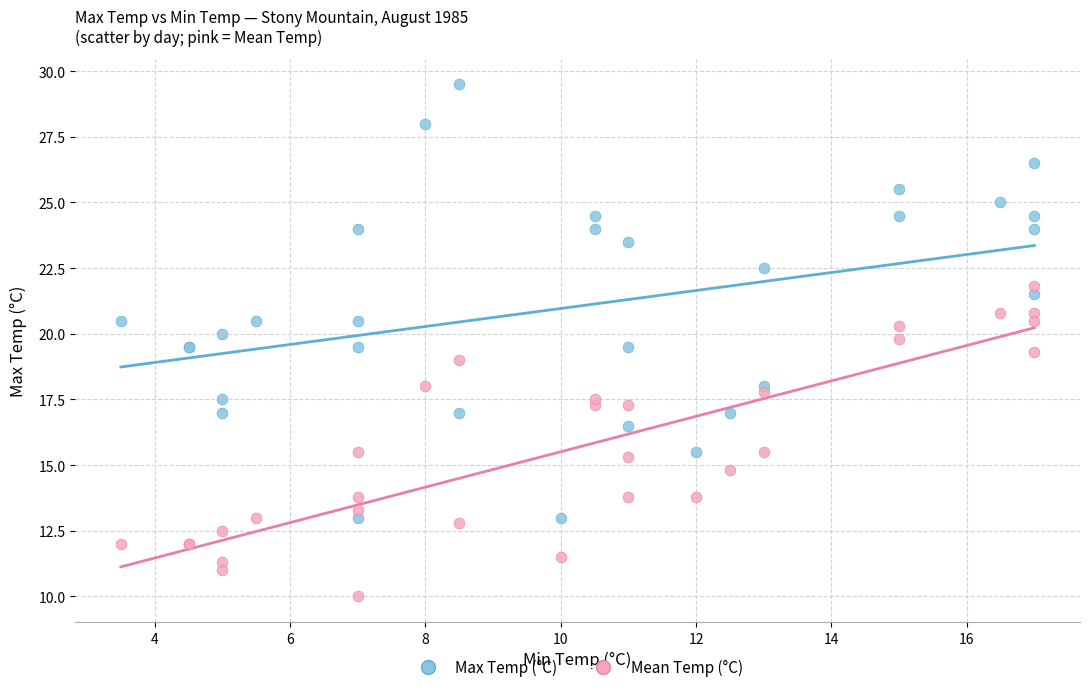

What is the X range (max minus min) for the scatter plot?

13.5